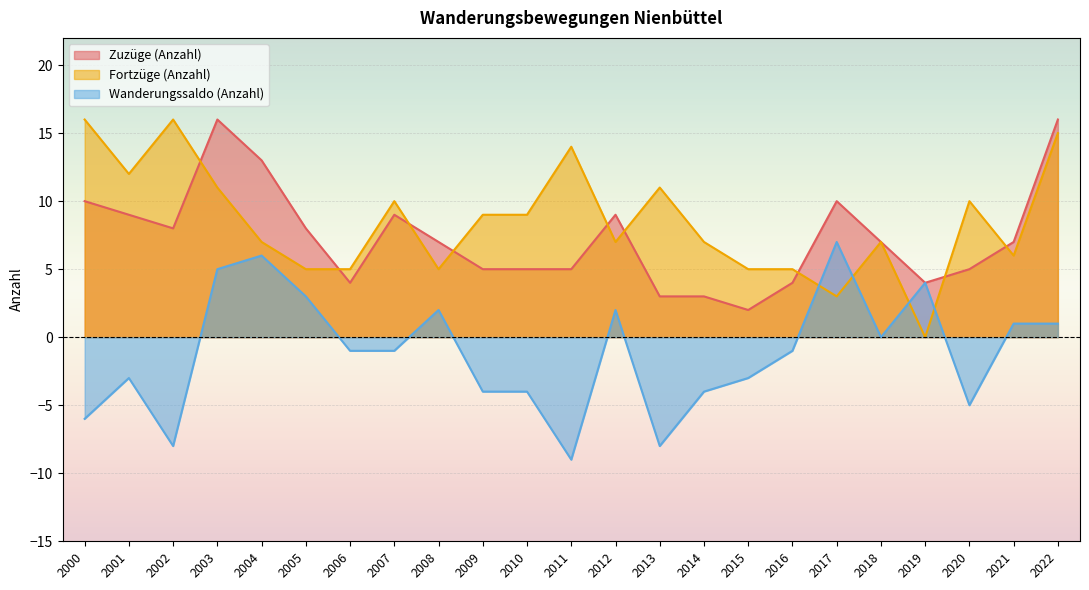

How many values in the Zuzüge (Anzahl) series exceed 7?

10